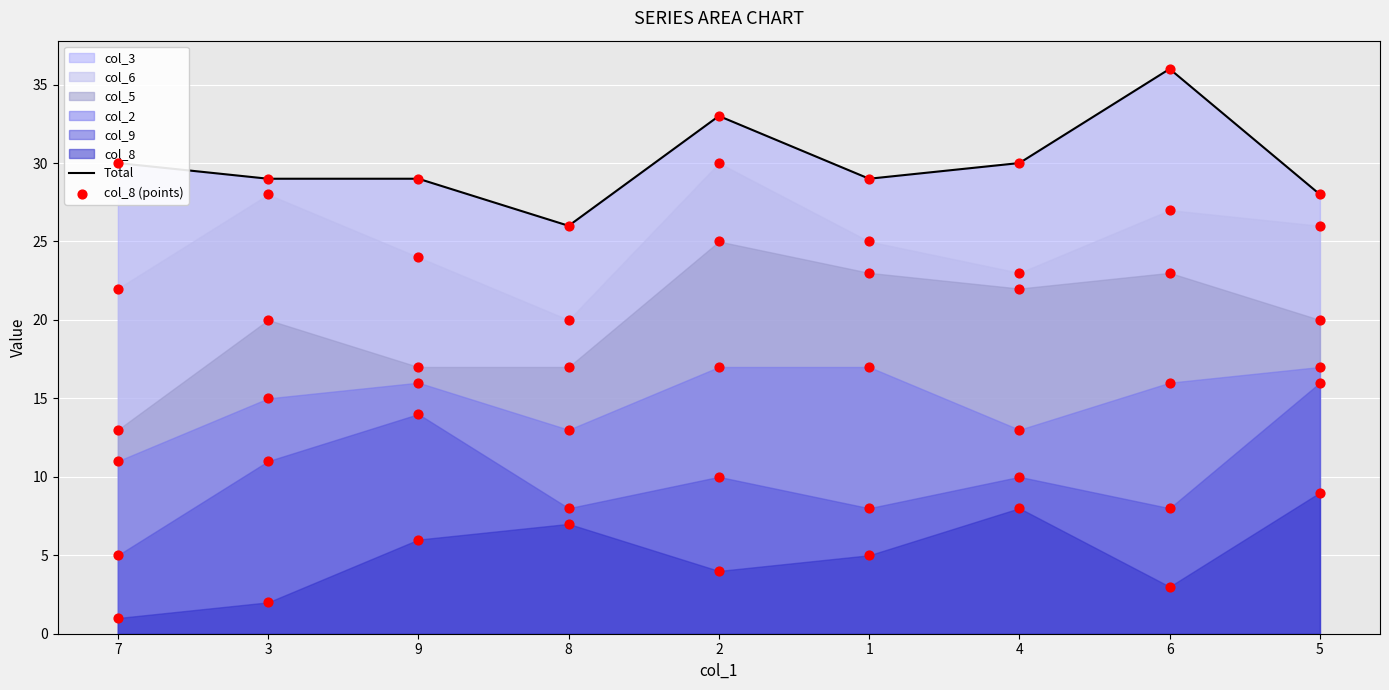

What is the total value across all series at 7?

31